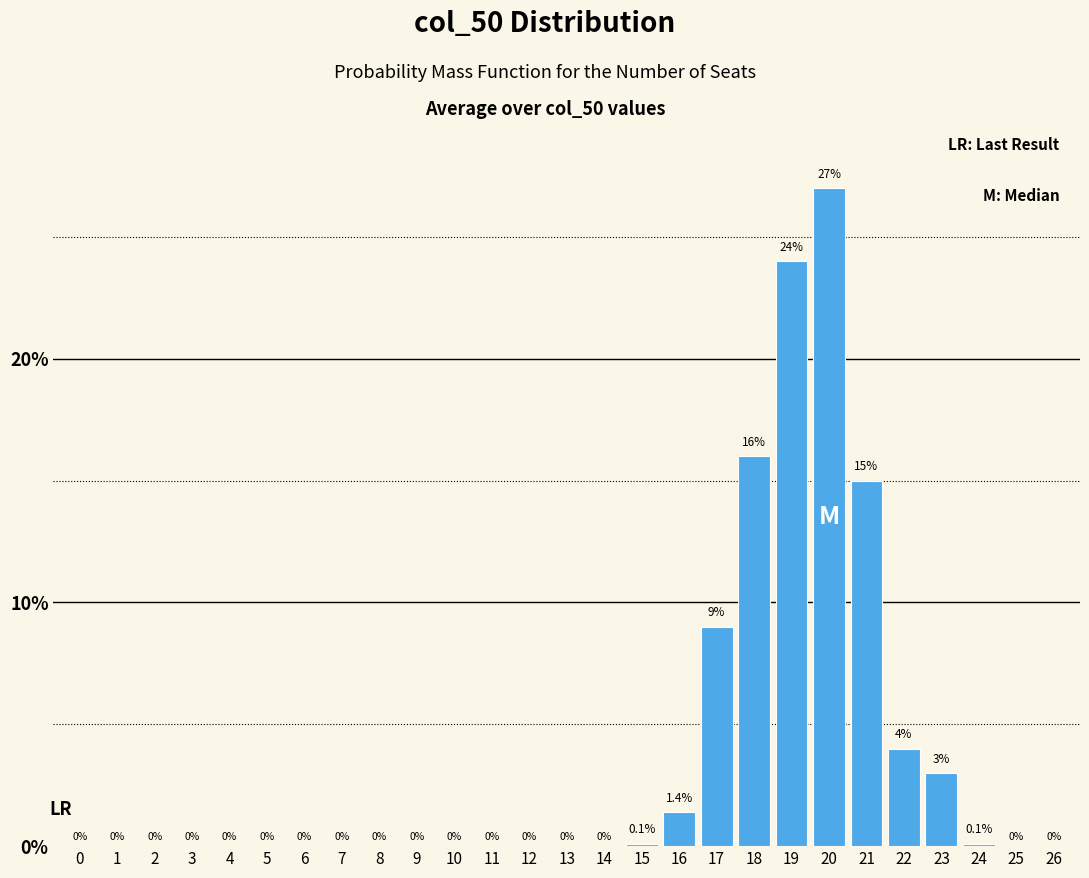

Reading left to right, extract all data points from this chart.

0=0.0	1=0.0	2=0.0	3=0.0	4=0.0	5=0.0	6=0.0	7=0.0	8=0.0	9=0.0	10=0.0	11=0.0	12=0.0	13=0.0	14=0.0	15=0.1	16=1.4	17=9.0	18=16.0	19=24.0	20=27.0	21=15.0	22=4.0	23=3.0	24=0.1	25=0.0	26=0.0